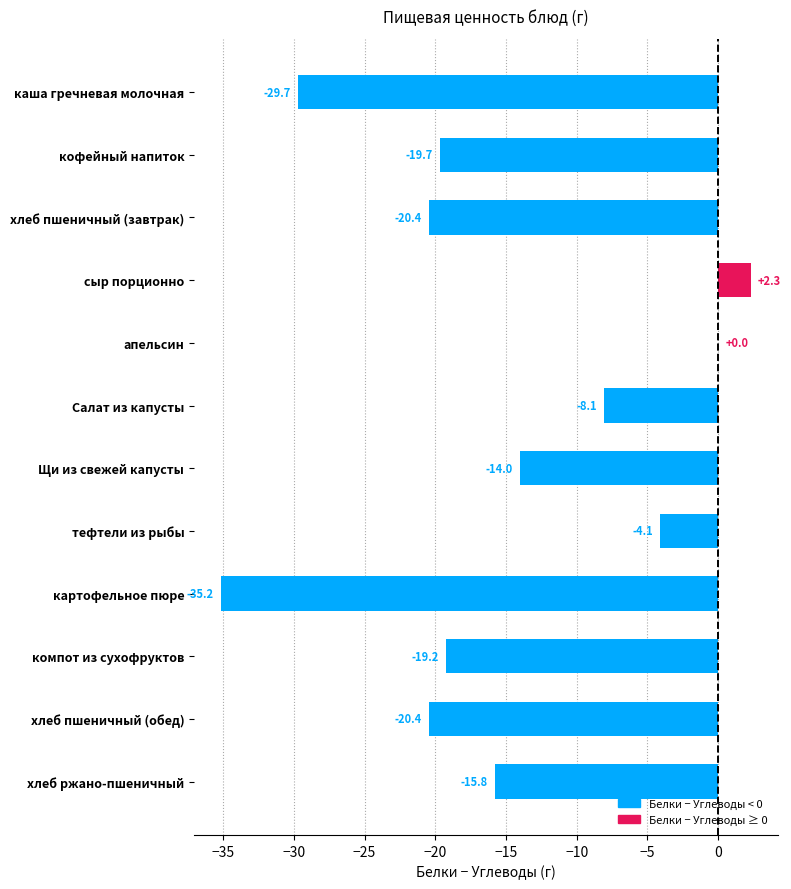

Are the bars horizontal?

Yes